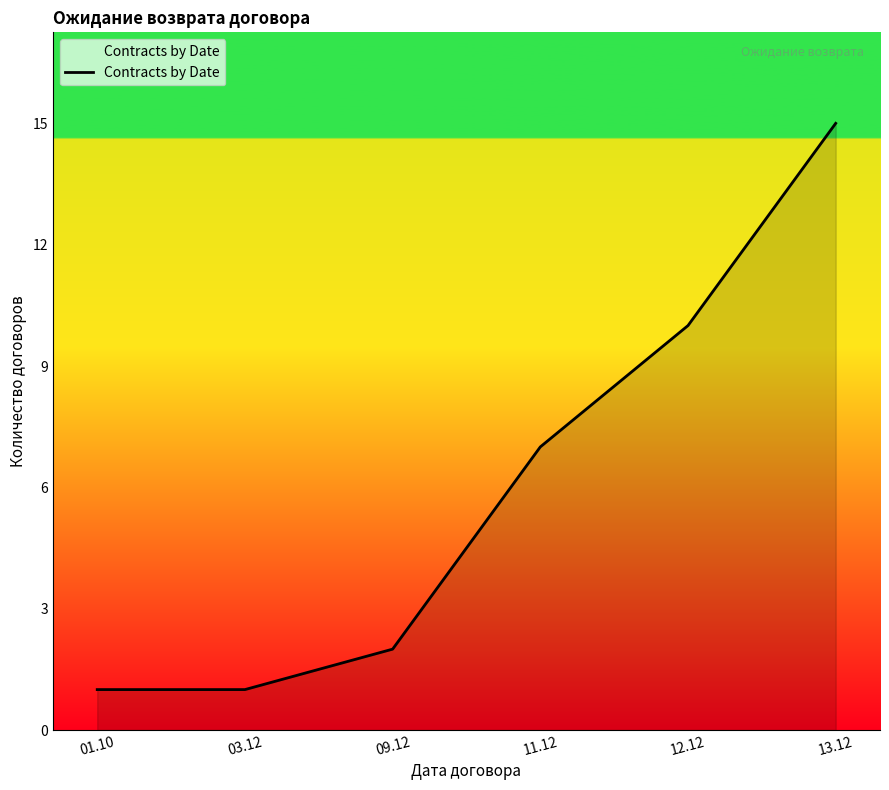

Reading left to right, list all the values displayed in this chart.

01.10=1	03.12=1	09.12=2	11.12=7	12.12=10	13.12=15